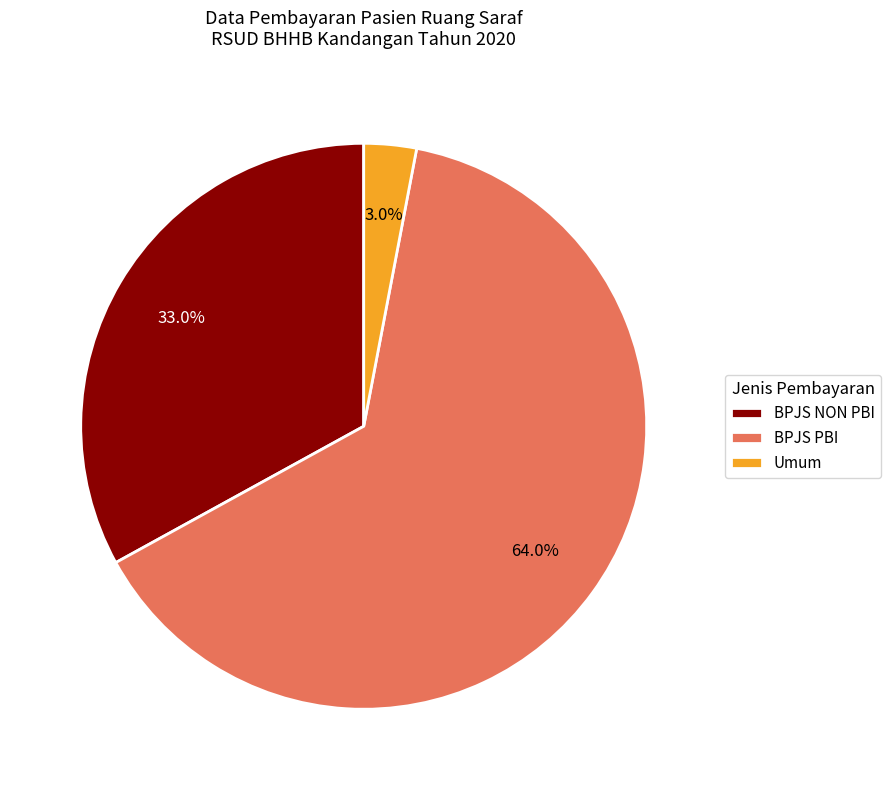

Which has a higher value, BPJS PBI or BPJS NON PBI?

BPJS PBI